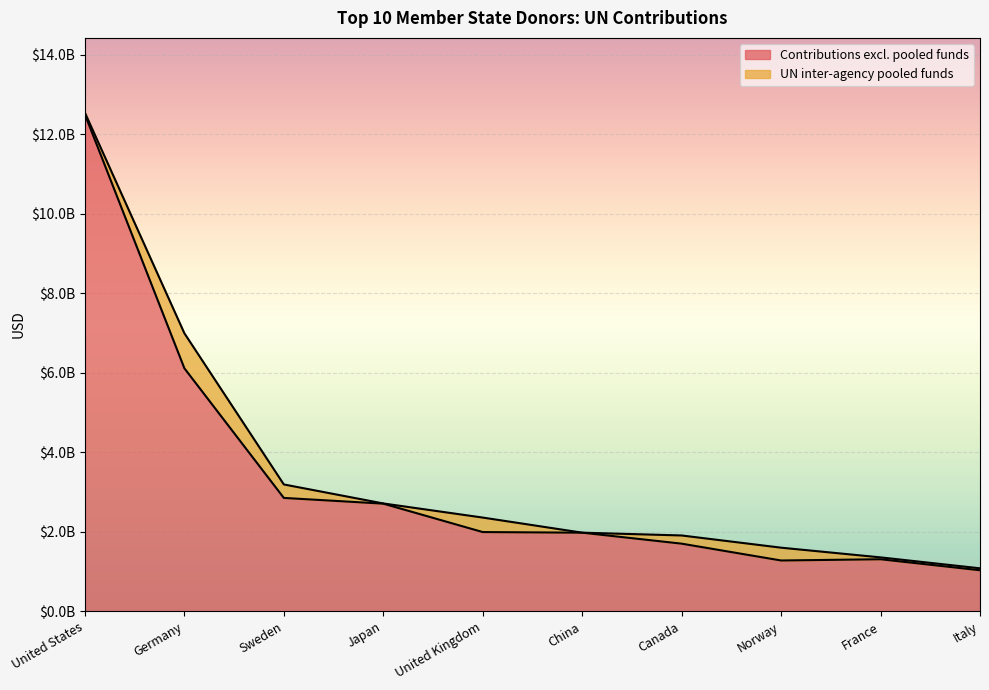

Rank the categories by value from highest to lowest.

United States, Germany, Sweden, Japan, United Kingdom, China, Canada, France, Norway, Italy